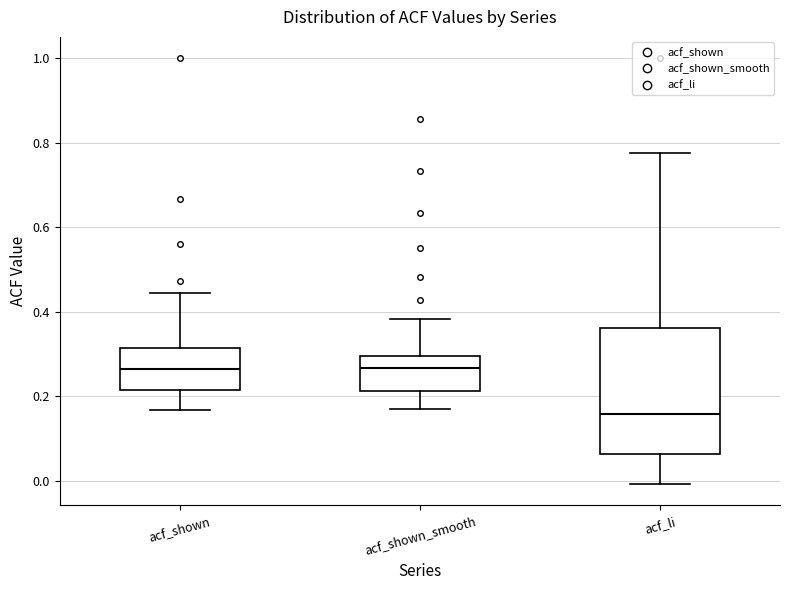

Comparing the boxes themselves (not the whiskers), which one is the tallest?

acf_li